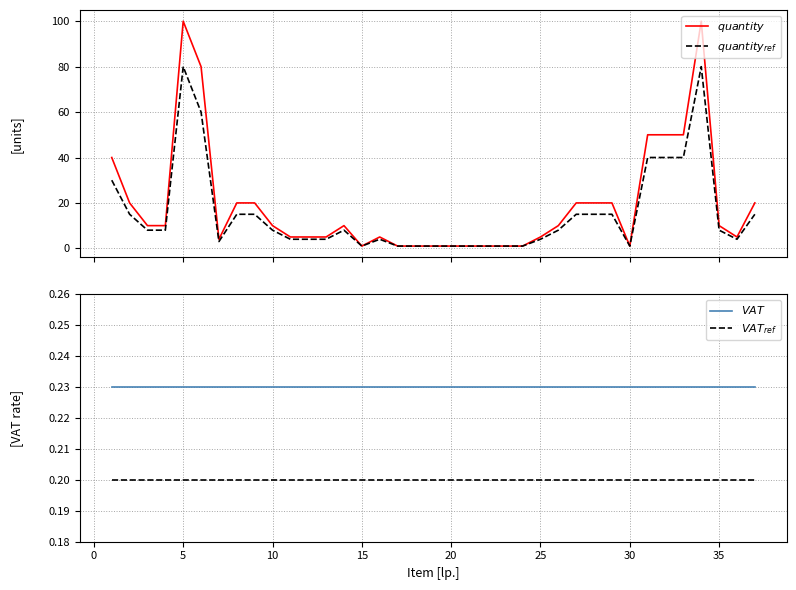

What is the value of the $quantity_{ref}$ point at the 7th from the left?

3.0